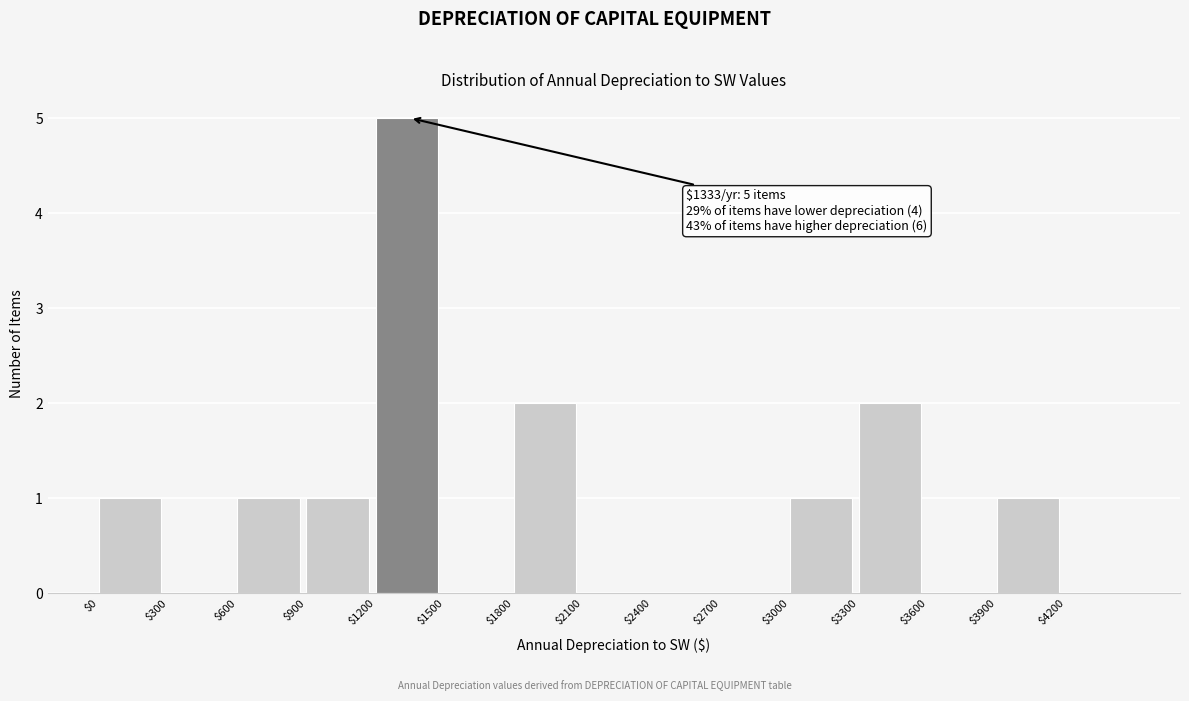

Which range on the x-axis has the tallest bar?

1200 to 1500